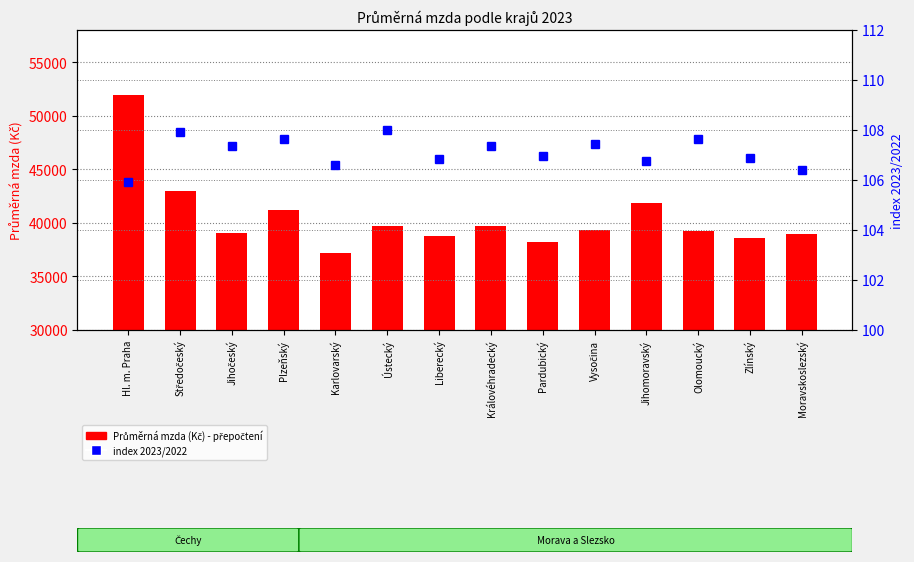

What are all the series names shown in the legend?

Průměrná mzda (Kč) - přepočtení, index 2023/2022